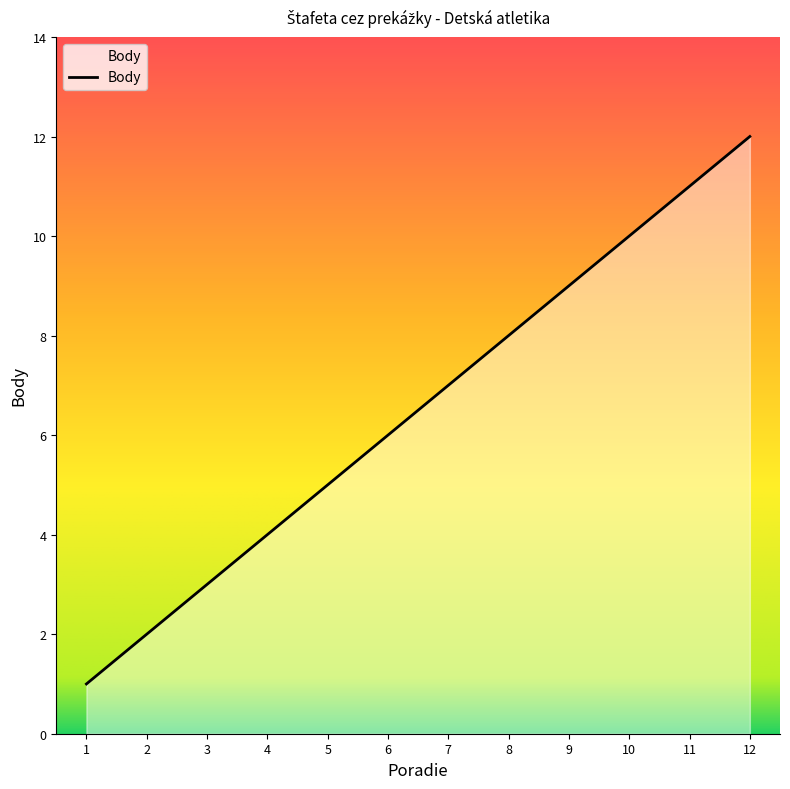

Approximately how many times larger is the value at 9 compared to 7?

1.3